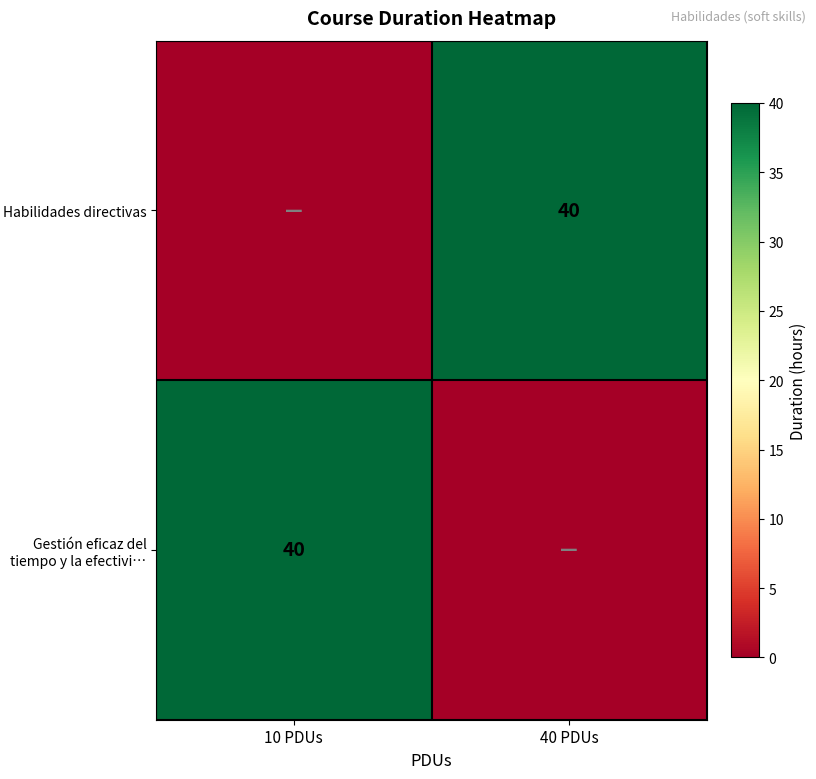

Is it true that Gestión eficaz del tiempo y la efectivi… equals 63 at 10 PDUs?

False